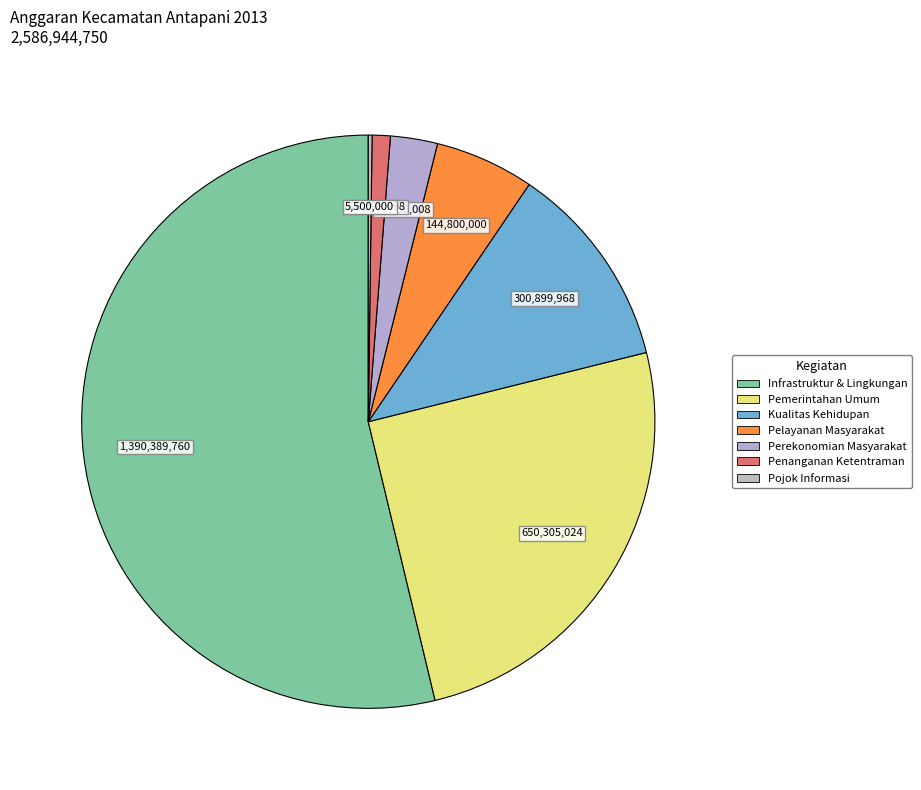

Rank the categories by value from lowest to highest.

Pembuatan Pojok Informasi Pembangunan, Peningkatan Kualitas Penanganan Ketentraman, Fasilitasi Peningkatan Perekonomian Masyarakat, Fasilitasi Peningkatan Pelayanan Kepada Masyarakat, Fasilitasi Peningkatan Kualitas Kehidupan, Fasilitasi Peningkatan Pemerintahan Umum, Peningkatan Infrastruktur Dan Lingkungan